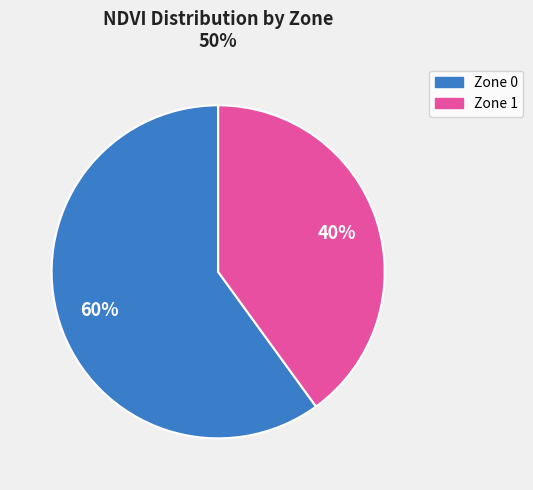

Is the sum of Zone 1 and Zone 0 greater than half?

Yes